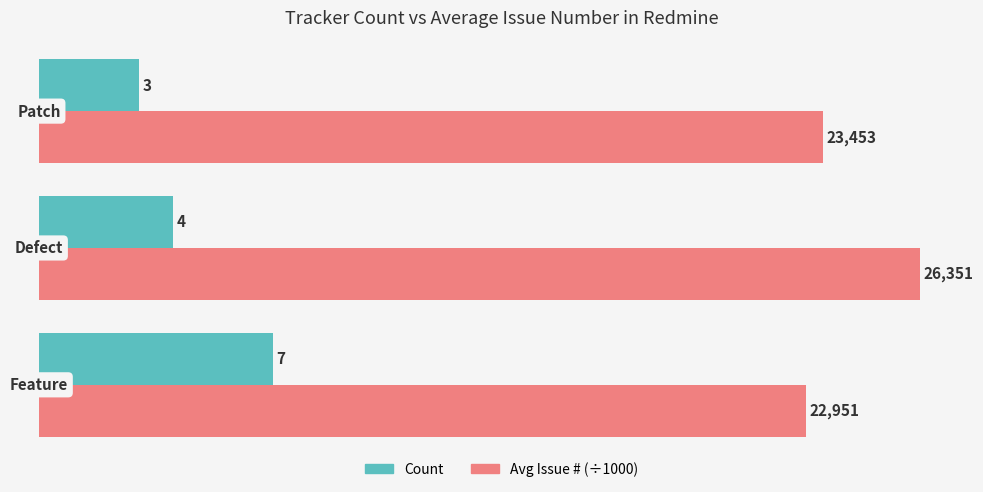

How many Count values are between 3 and 7?

3